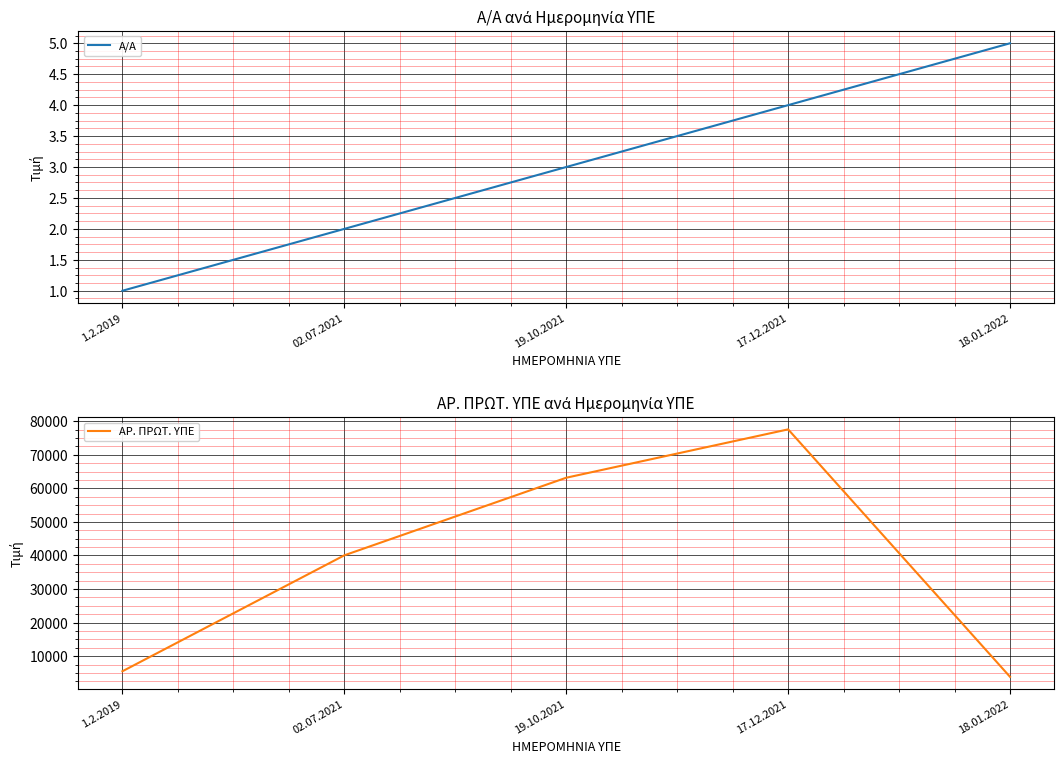

What is the smallest value displayed?

1